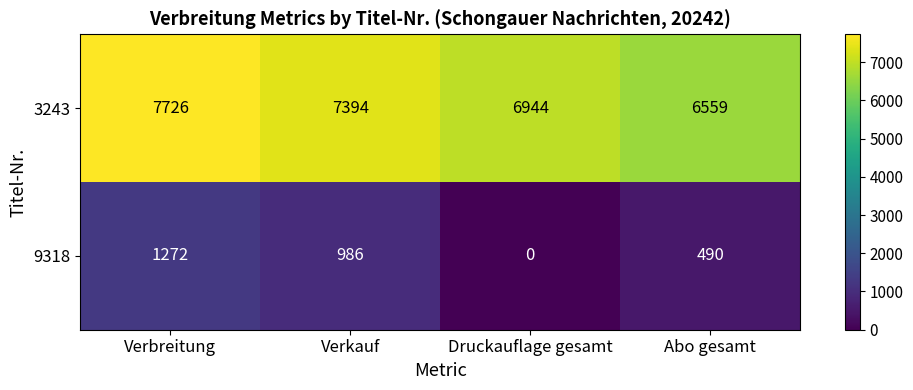

At Druckauflage gesamt, list the series in order from largest to smallest.

3243, 9318